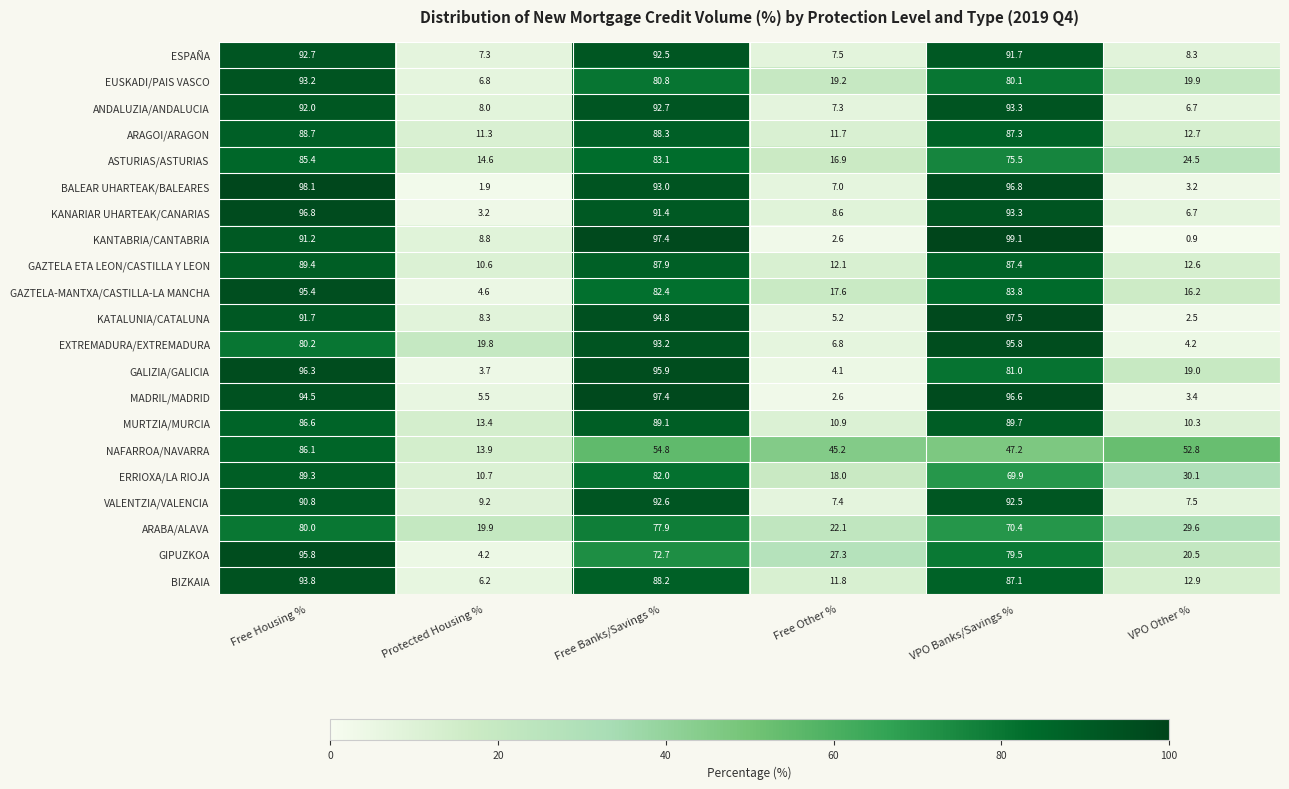

What is the smallest value displayed?

0.9